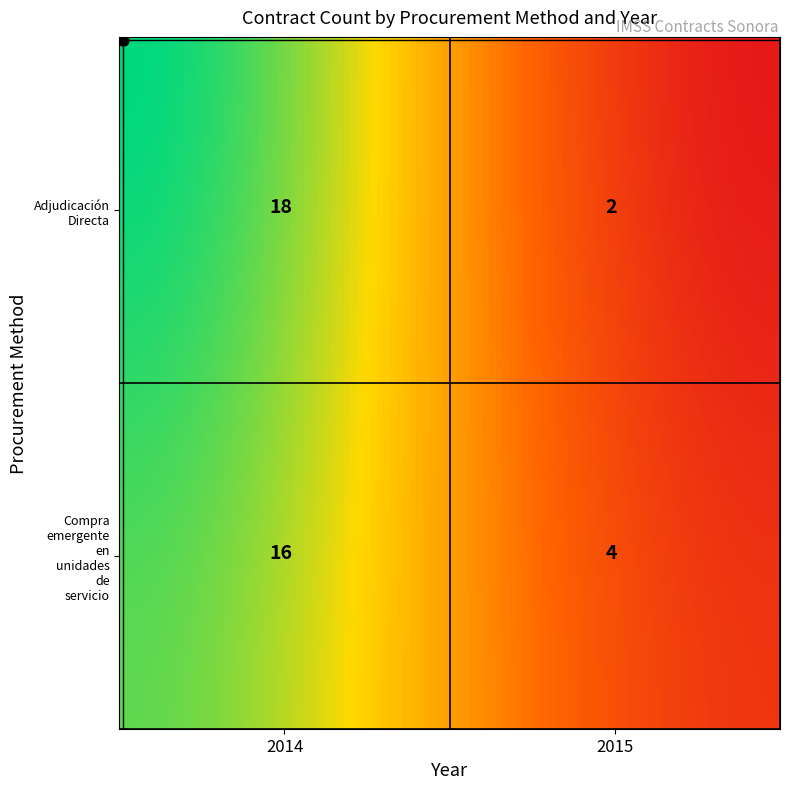

Between 2014 and 2015, which is larger?

2014